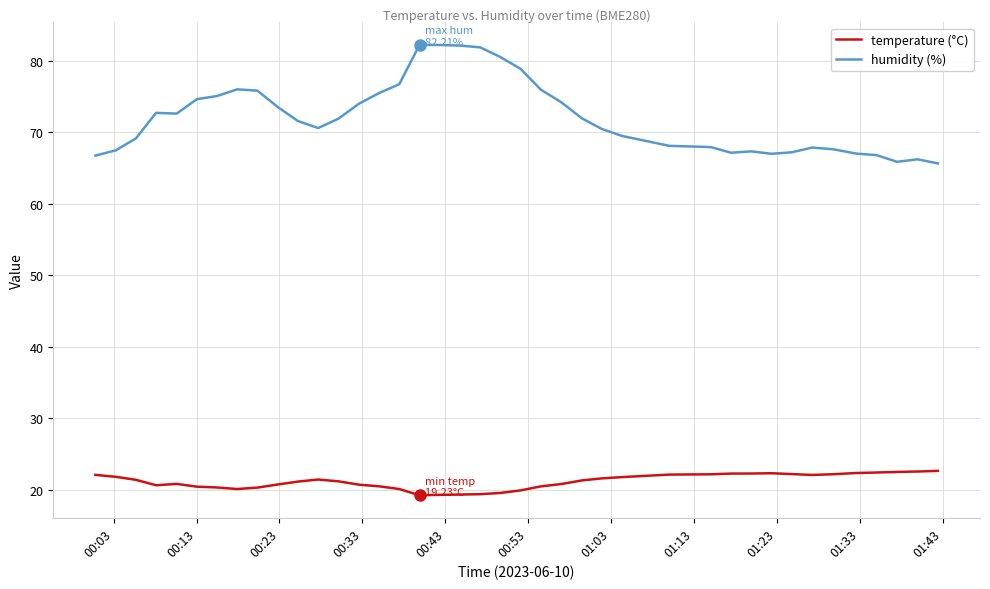

How many lines are shown in the chart?

2